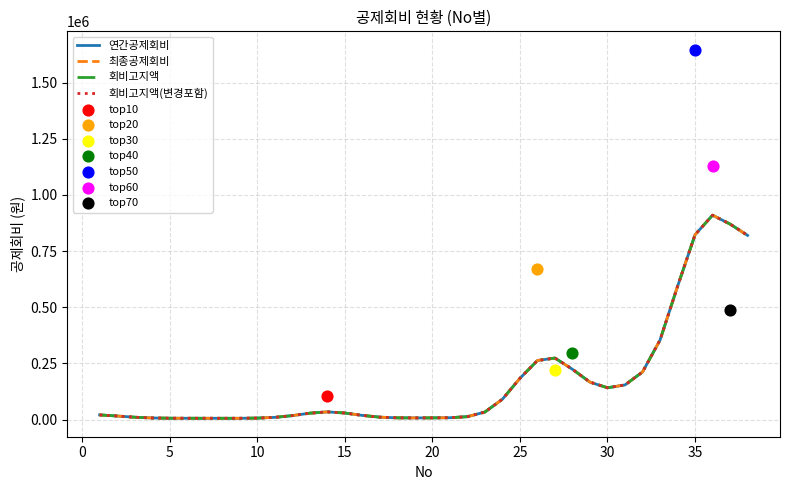

What are all the series names shown in the legend?

연간공제회비, 최종공제회비, 회비고지액, 회비고지액(변경포함)